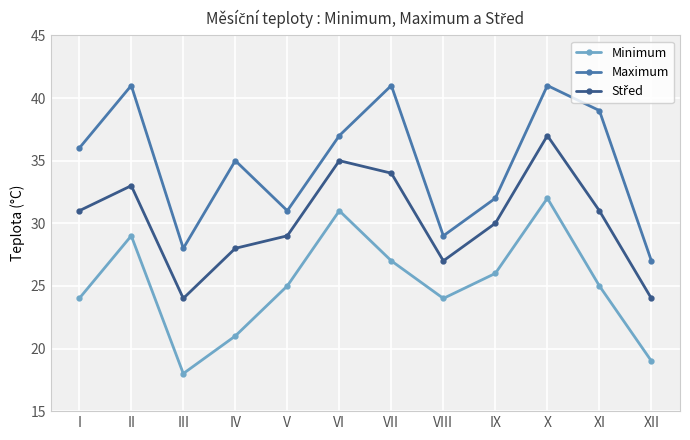

How many lines are shown in the chart?

3